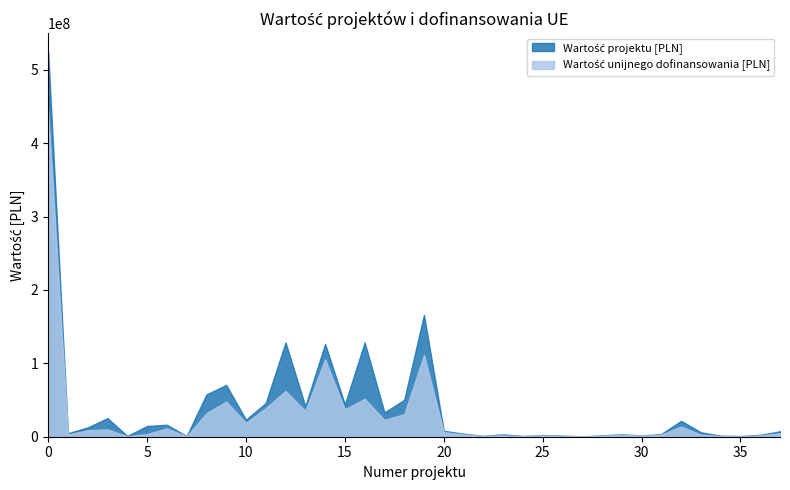

What is the greatest value displayed?

523846062.5